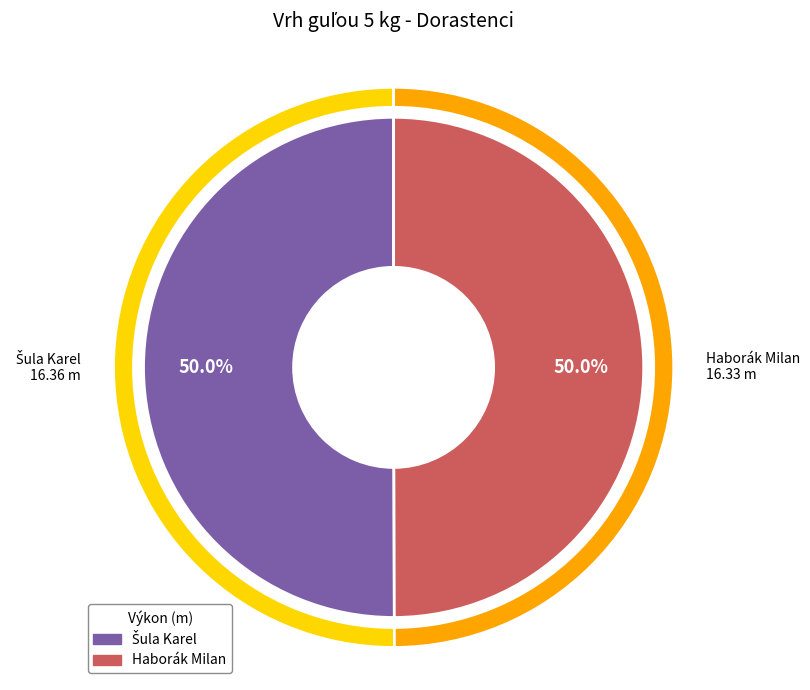

How many slices are in this pie chart?

2